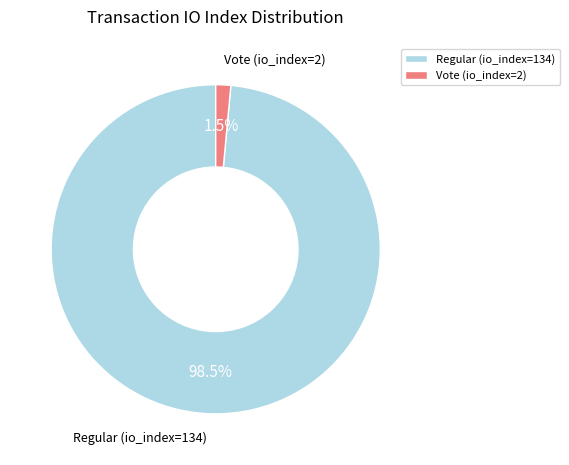

Is the sum of Vote (io_index=2) and Regular (io_index=134) greater than half?

Yes